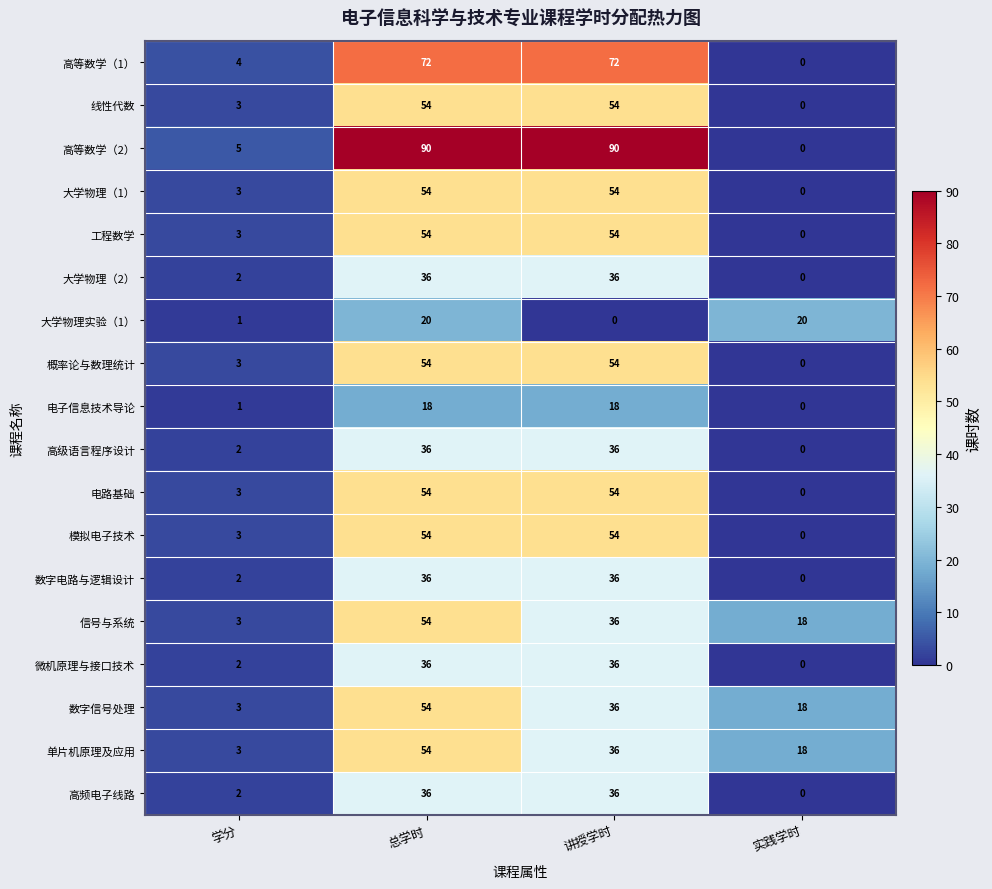

Is it true that 高频电子线路 equals 18 at 实践学时?

False